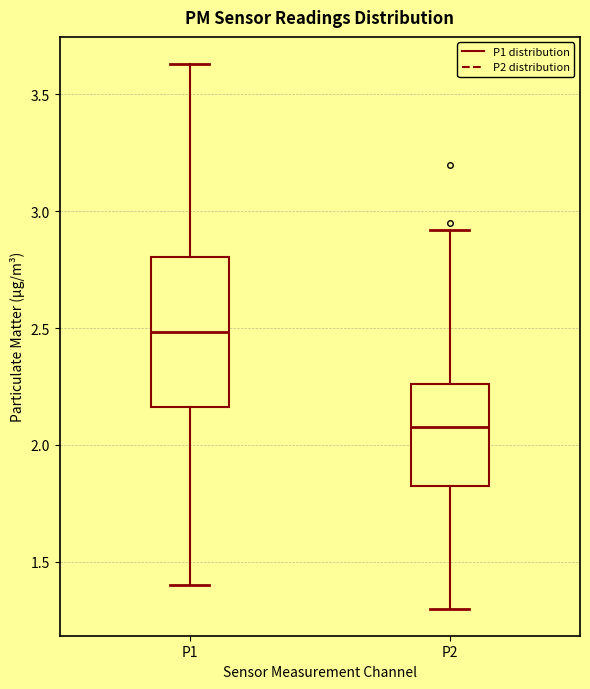

Reading left to right, read every box against the y-axis: the position of its median line, the range the box covers, and the ends of its whiskers. The values are not printed on the chart, so give them approximately, as read against the axis.

P1: median 2.50, box 2.15 to 2.80, whiskers 1.40 to 3.65
P2: median 2.10, box 1.80 to 2.25, whiskers 1.30 to 2.90